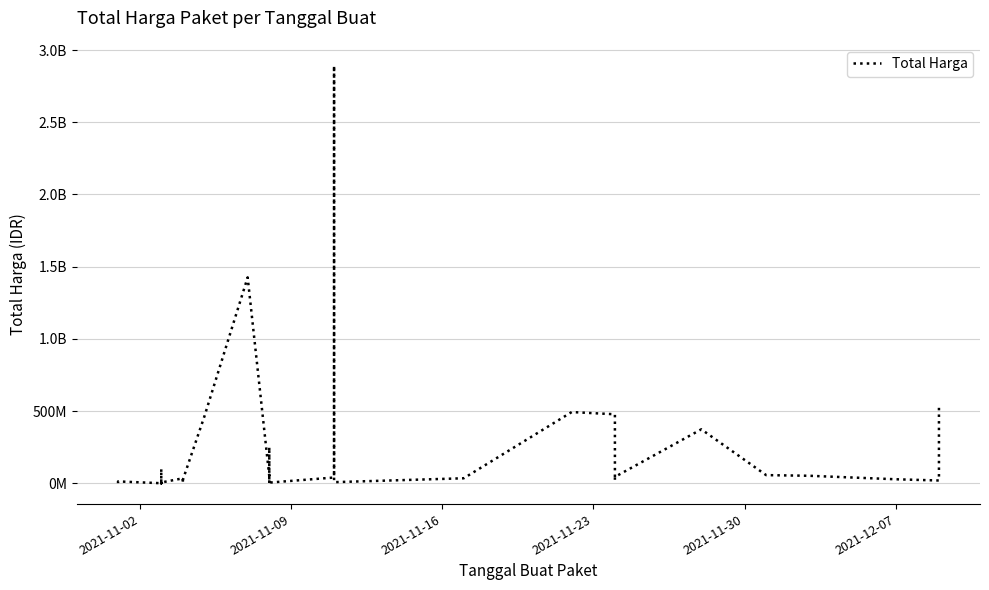

Reading left to right, list all the values displayed in this chart.

333600	12453900	78000	98772570	2772000	265000	4672200	182000	8742500	5129000	34000000	32441200	577875	23653000	464002100	1425867900	49730040	9180000	15513960	250350000	4350000	39440000	2892122000	7401240	34292000	493000000	477600000	19175000	43859200	373404000	56152800	51601000	27412000	18900000	541071000